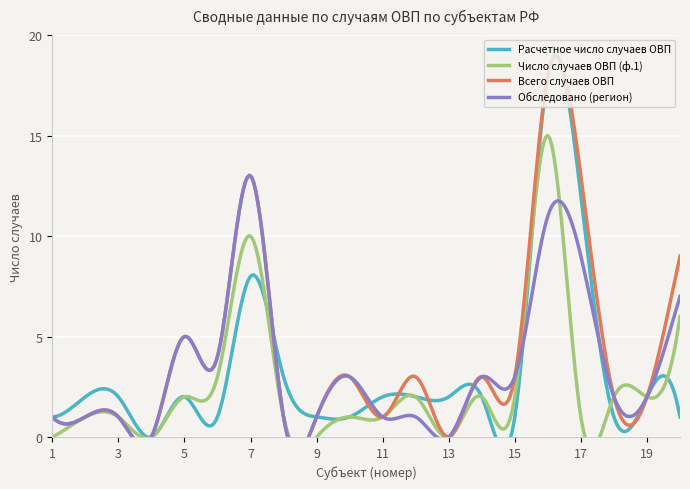

How many categories are shown in the chart?

20